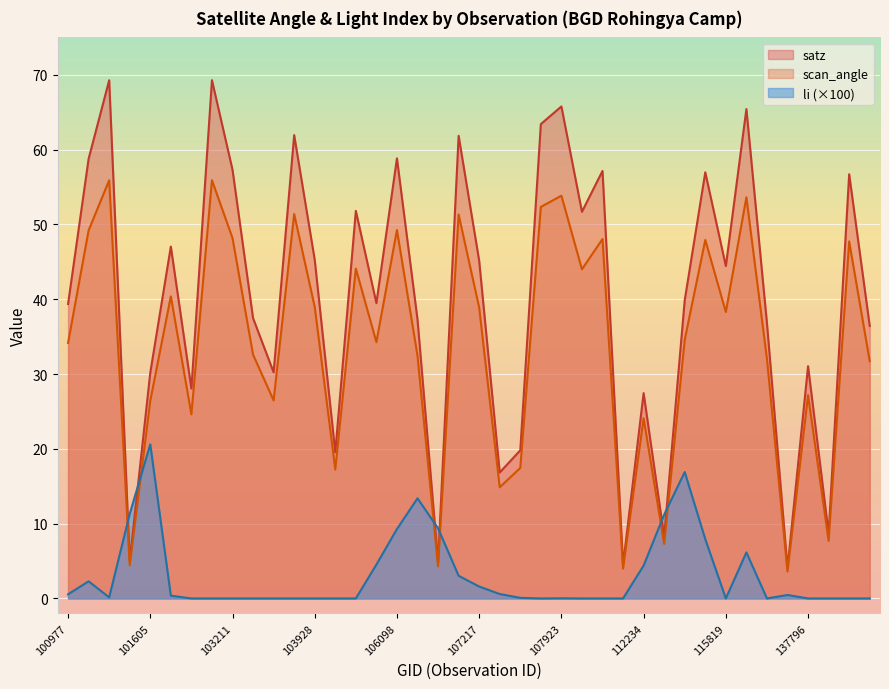

How many interior local valleys does the scan_angle series have?

13